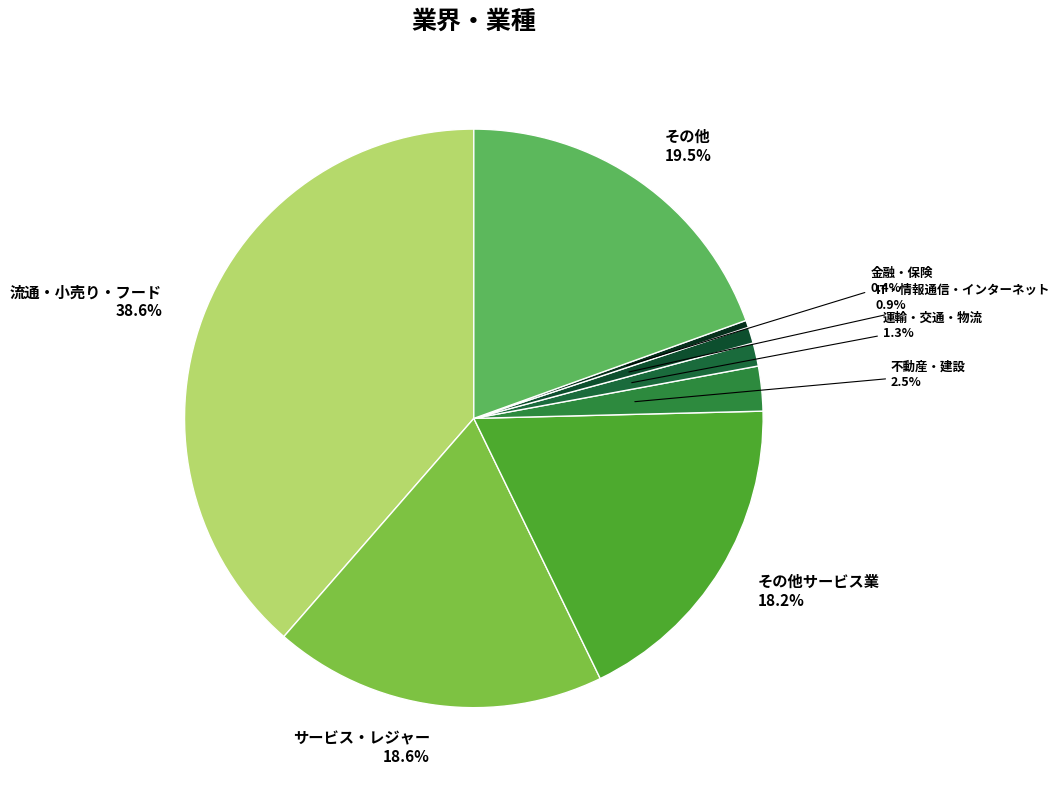

Which has a higher value, その他サービス業 or IT・情報通信・インターネット?

その他サービス業